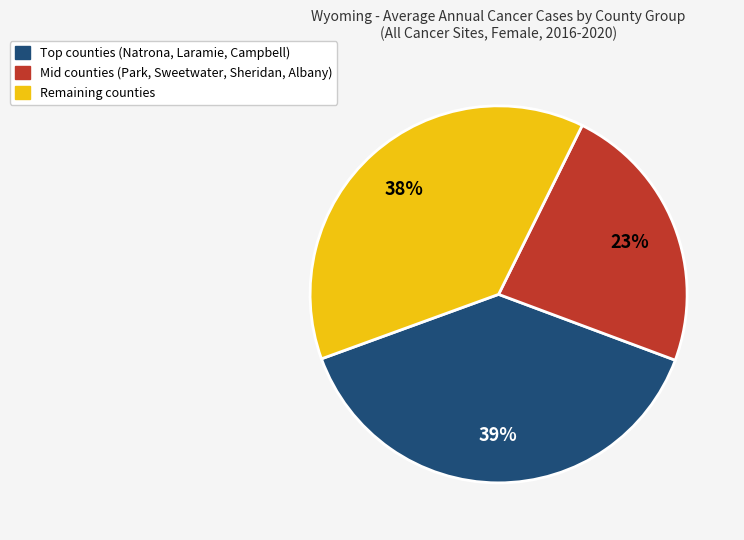

Count the number of slices in the pie.

3